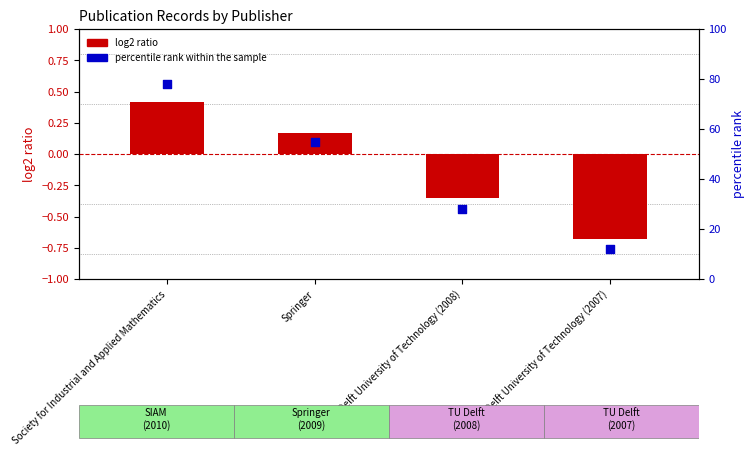

At how many categories does at least one series exceed 35?

2